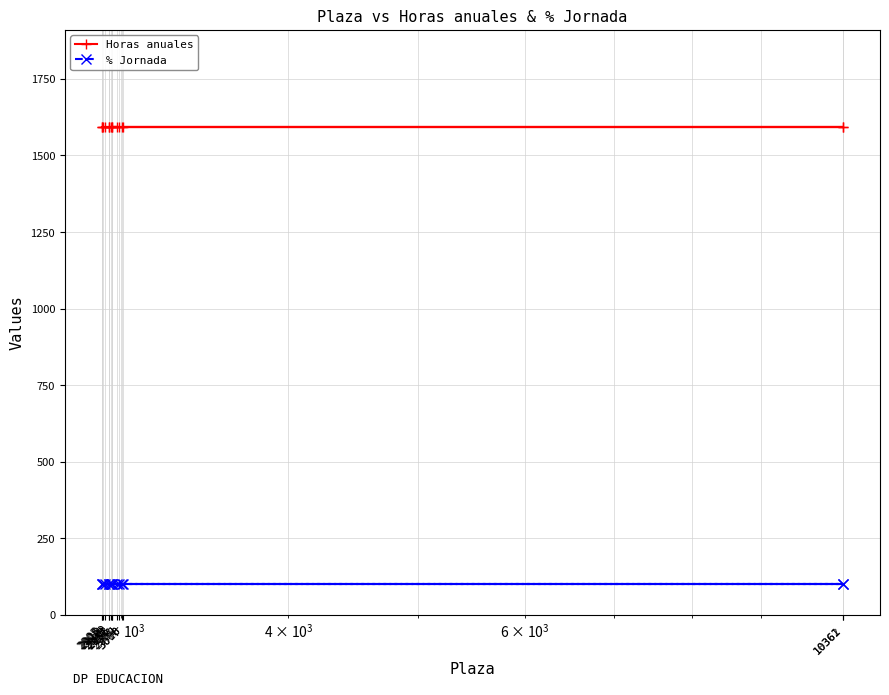

What is the total value across all series at 3008?

1692